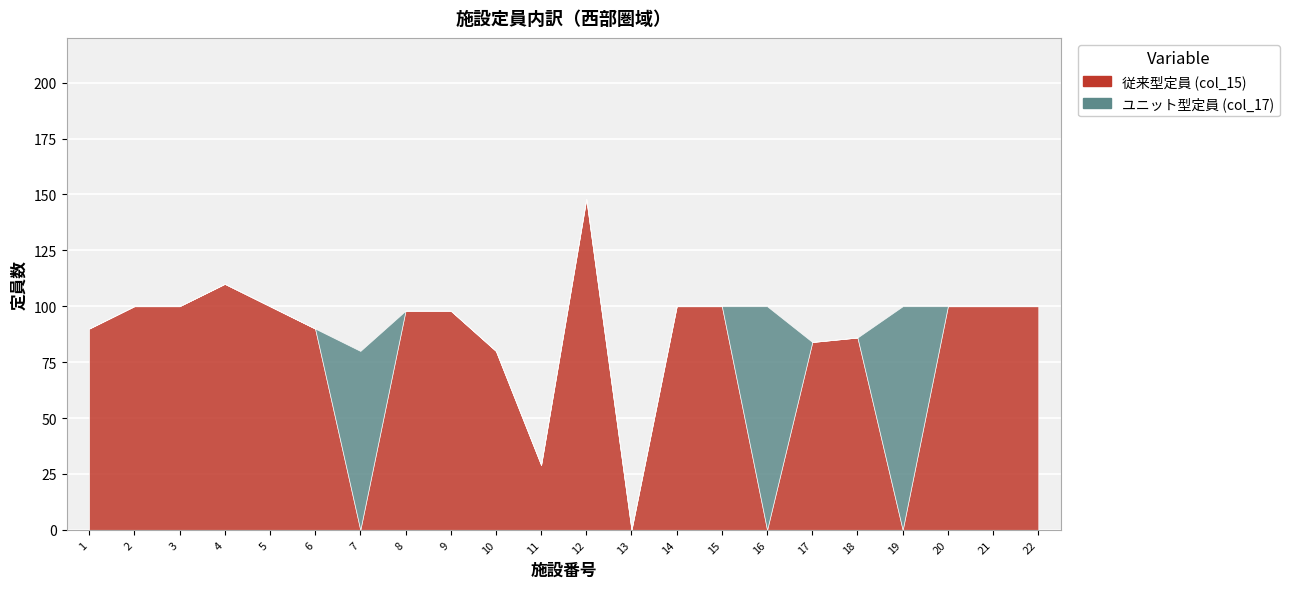

Rank the series by their maximum value, from lowest to highest.

ユニット型定員 (col_17), 従来型定員 (col_15)